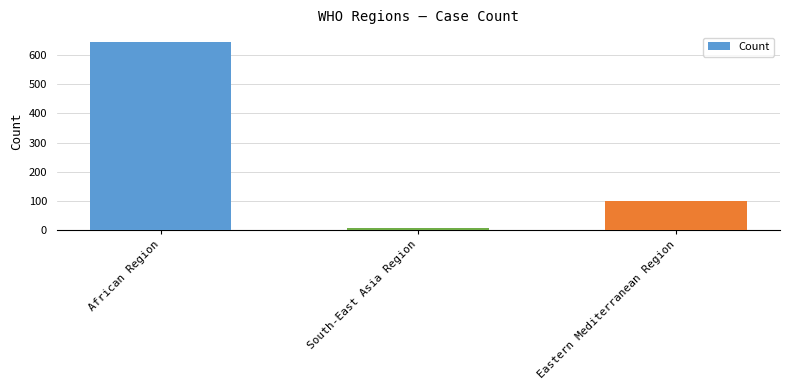

List the labels in order of value, largest first.

African Region, Eastern Mediterranean Region, South-East Asia Region